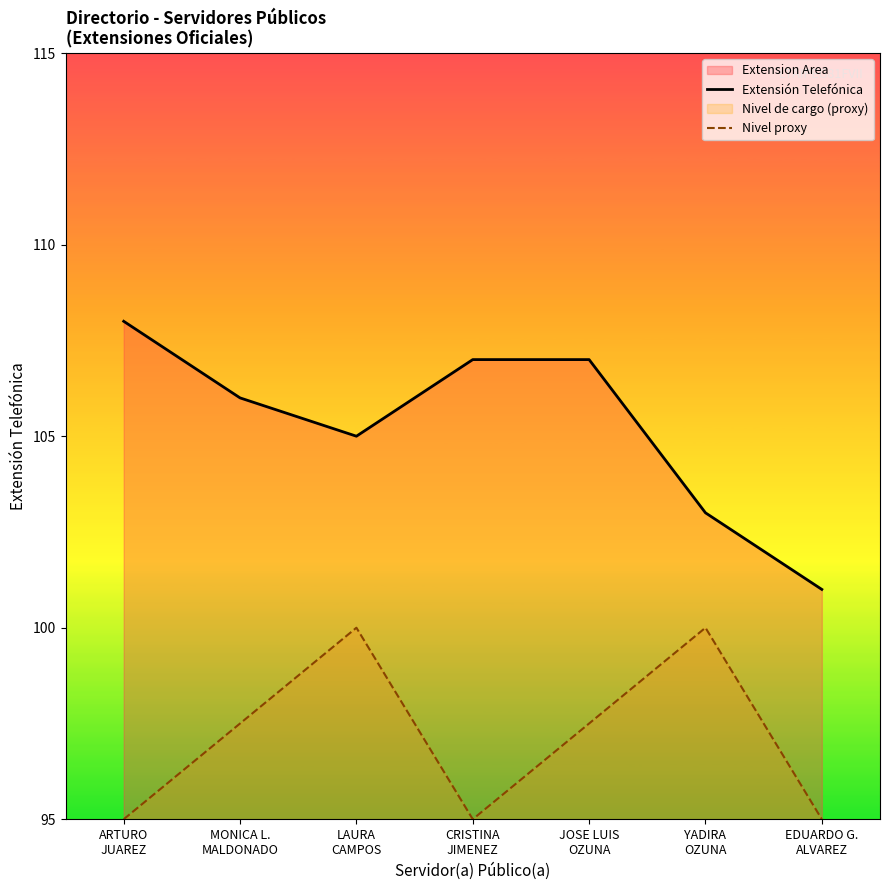

Reading right to left, list all the values displayed in this chart.

Extensión Telefónica: EDUARDO G.
ALVAREZ=101.0	YADIRA
OZUNA=103.0	JOSE LUIS
OZUNA=107.0	CRISTINA
JIMENEZ=107.0	LAURA
CAMPOS=105.0	MONICA L.
MALDONADO=106.0	ARTURO
JUAREZ=108.0
Nivel proxy: EDUARDO G.
ALVAREZ=95.0	YADIRA
OZUNA=100.0	JOSE LUIS
OZUNA=97.5	CRISTINA
JIMENEZ=95.0	LAURA
CAMPOS=100.0	MONICA L.
MALDONADO=97.5	ARTURO
JUAREZ=95.0